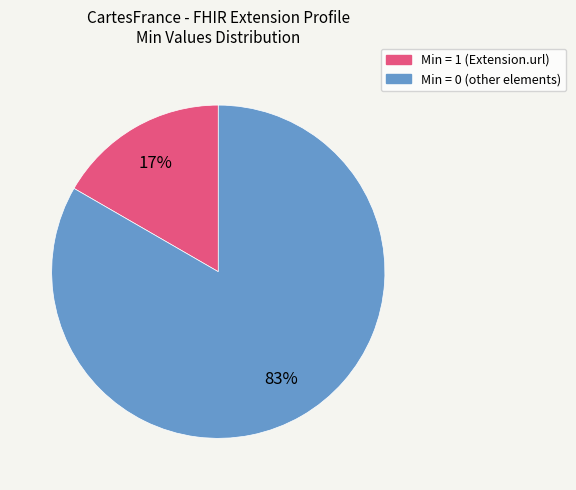

How many slices are in this pie chart?

2